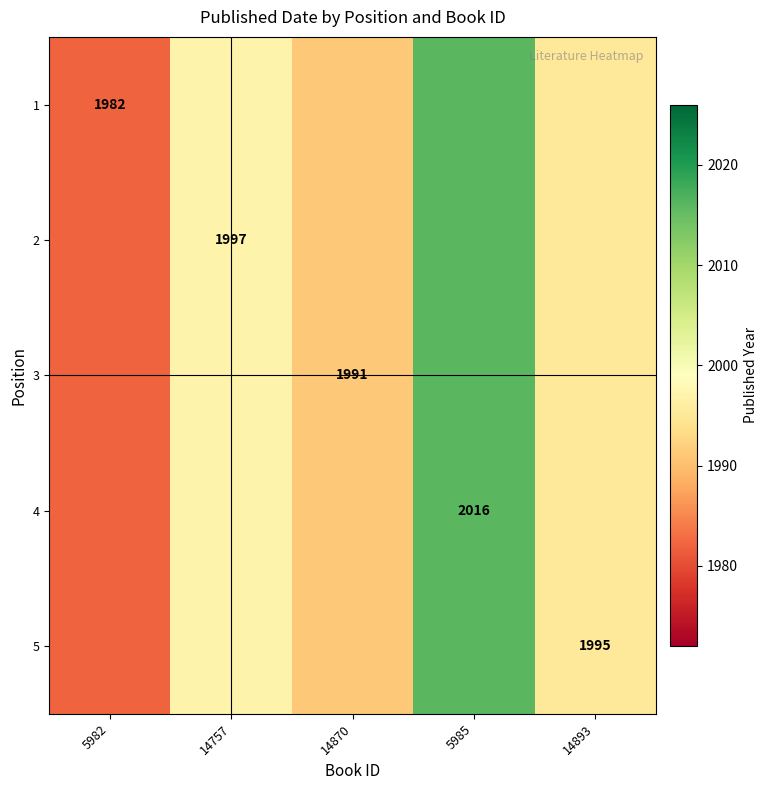

What is the maximum value shown in the chart?

2016